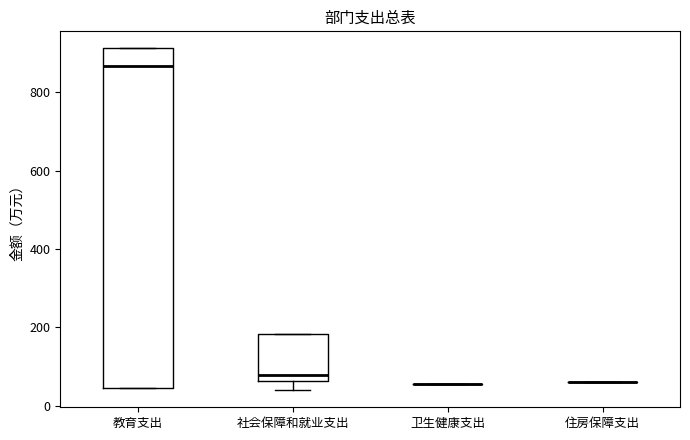

Comparing the boxes themselves (not the whiskers), which one is the tallest?

教育支出